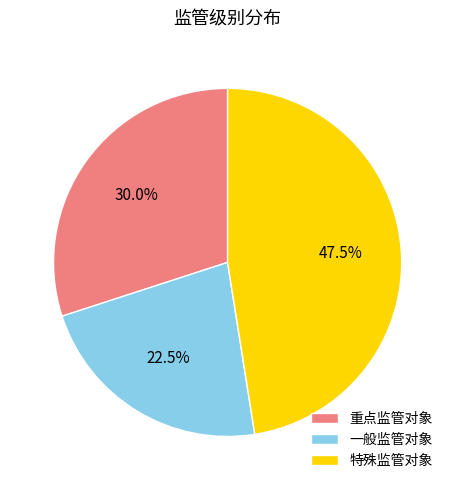

How much of the chart is everything except 特殊监管对象?

52.5%